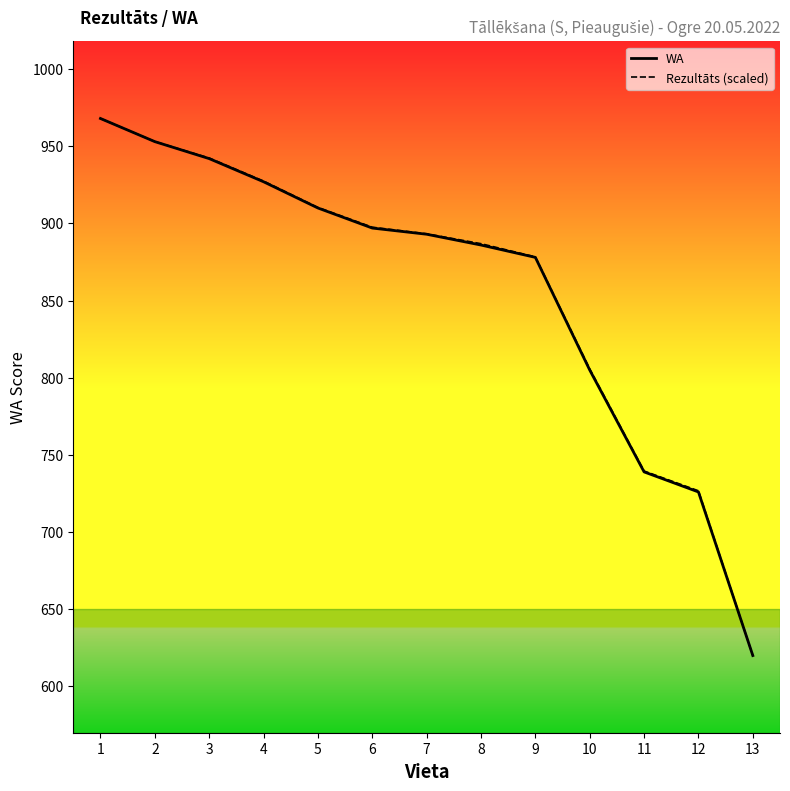

Which category has the lowest value in the WA series?

13